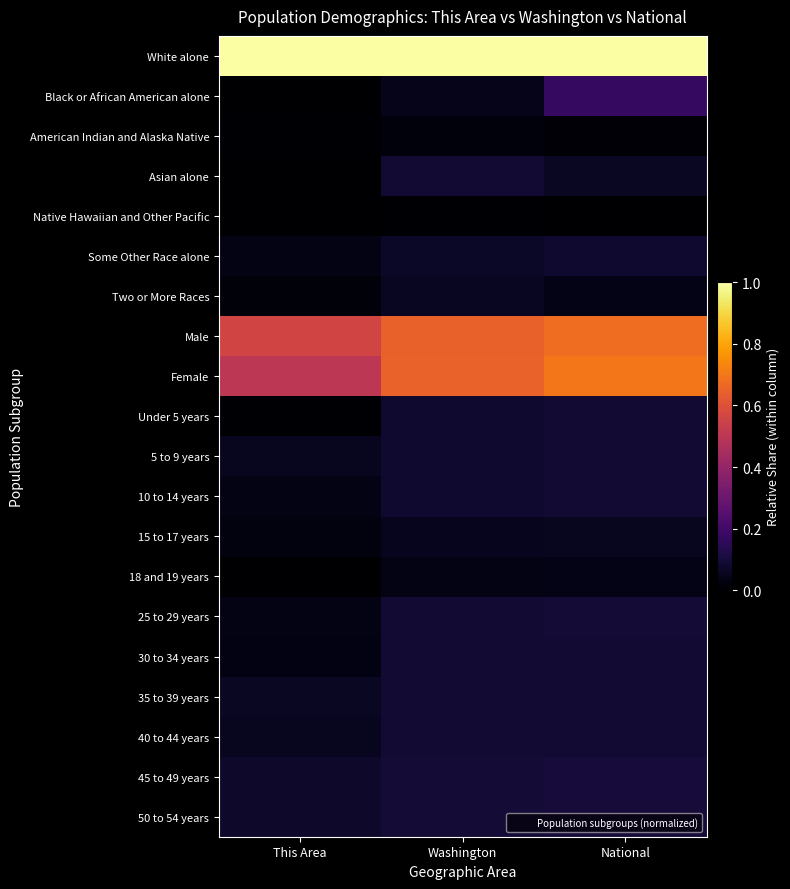

What is the total value across all series at This Area?

2.6